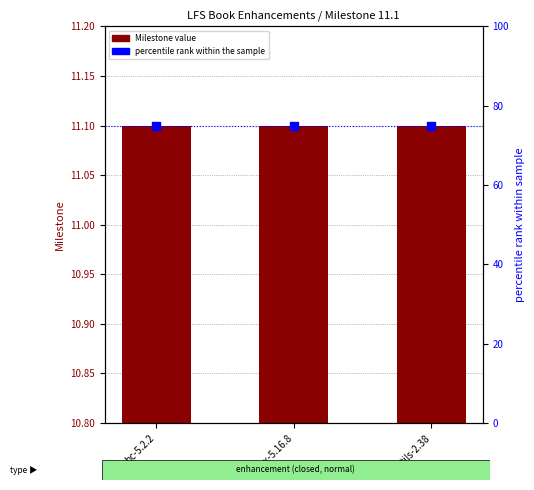

Which series reaches the minimum Y coordinate?

Milestone